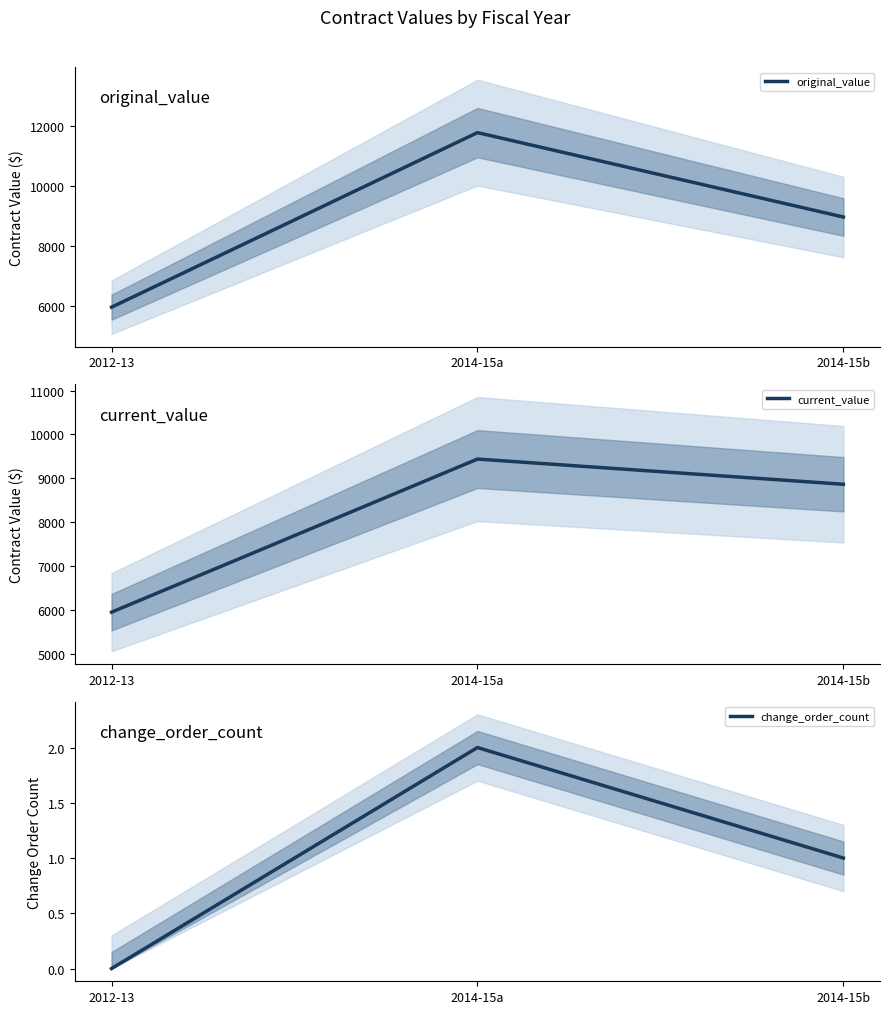

Reading left to right, what are all the values shown in this chart?

original_value: 5944.0	11769.0	8952.1
current_value: 5944.0	9439.0	8864.0
change_order_count: 0.0	2.0	1.0